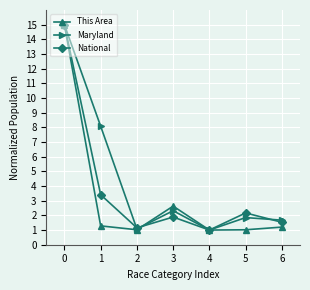

How many lines are shown in the chart?

3